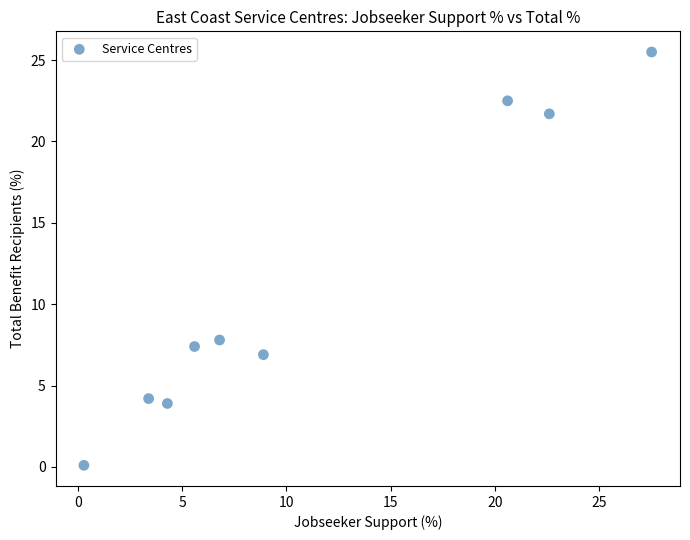

What is the range of Y values (max minus min)?

25.4